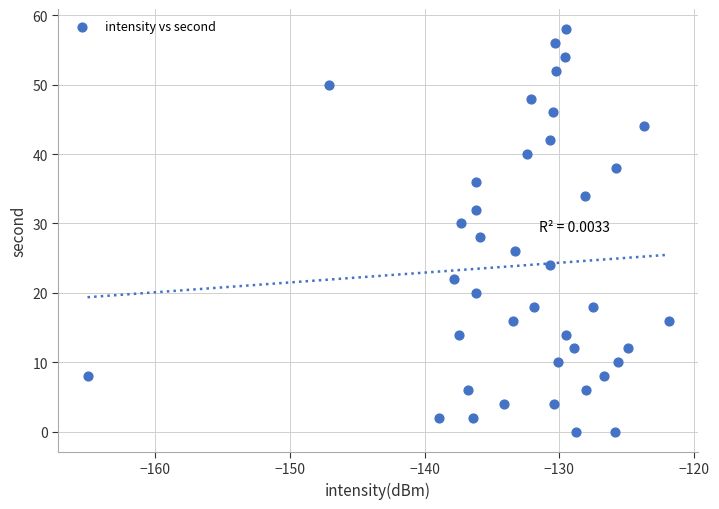

What is the range of Y values (max minus min)?

58